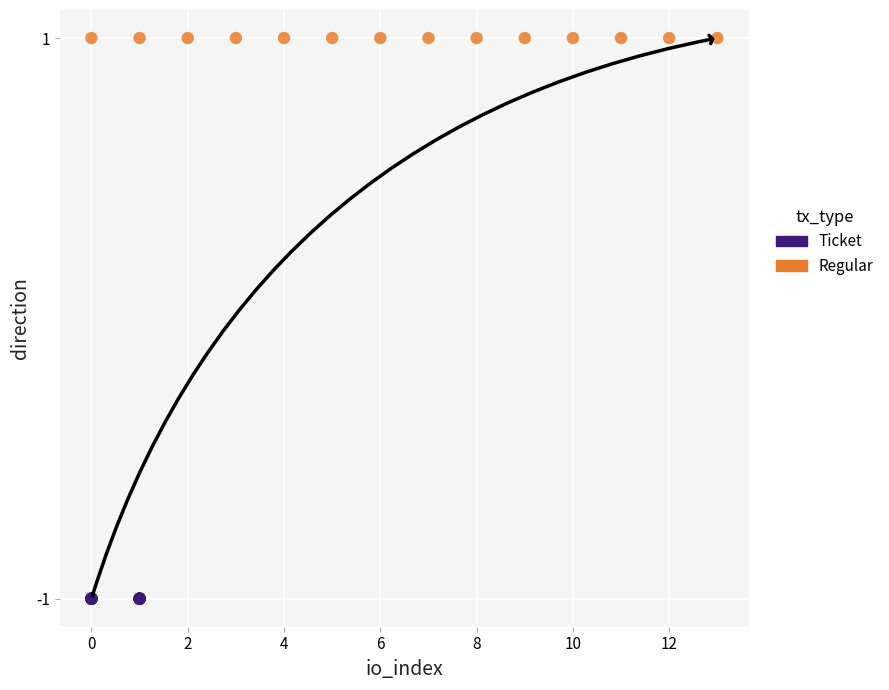

Which series contains the highest Y value?

Regular